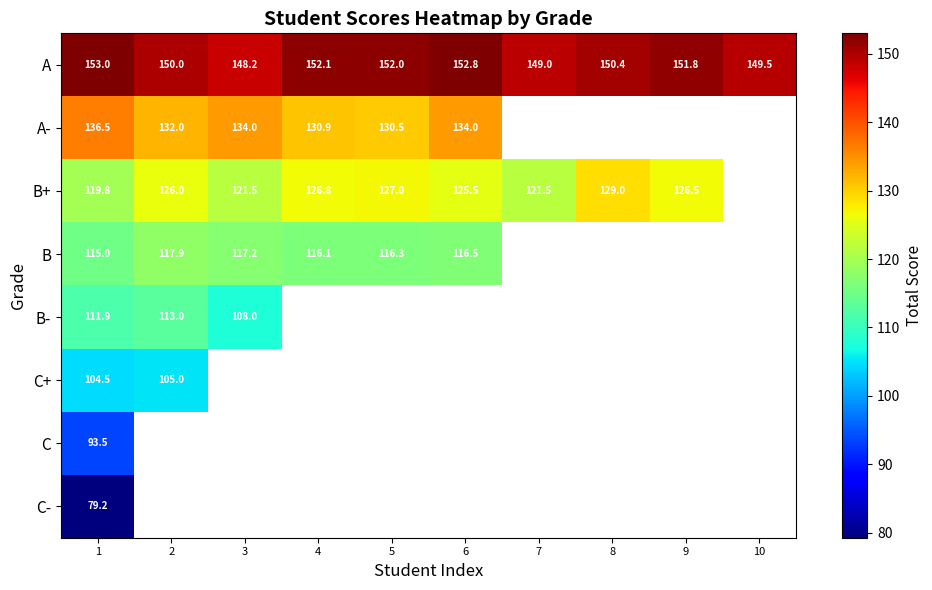

The value of B+ at 1 is 181.8. True or false?

False